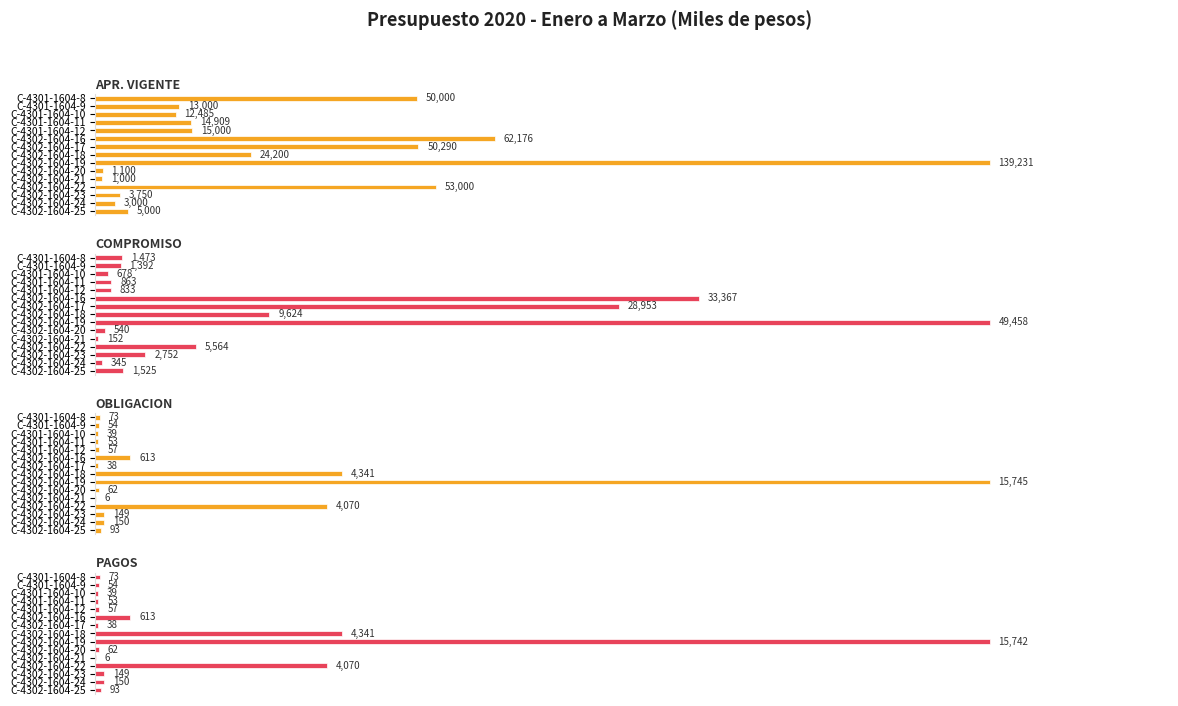

The value of APR. VIGENTE at C-4302-1604-21 is 1.1. True or false?

False